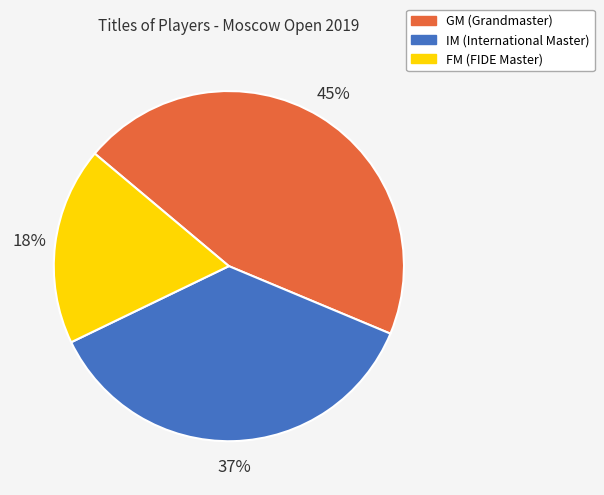

Which slice is the smallest?

FM